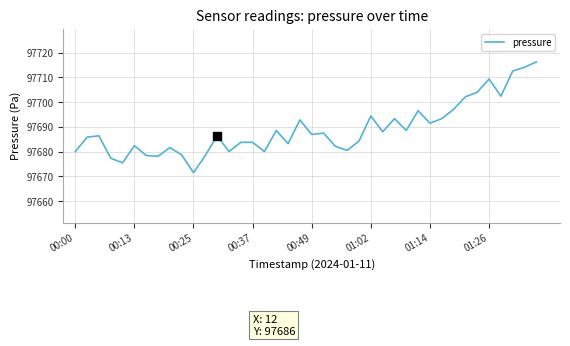

What is the difference between the maximum and minimum values?

44.7